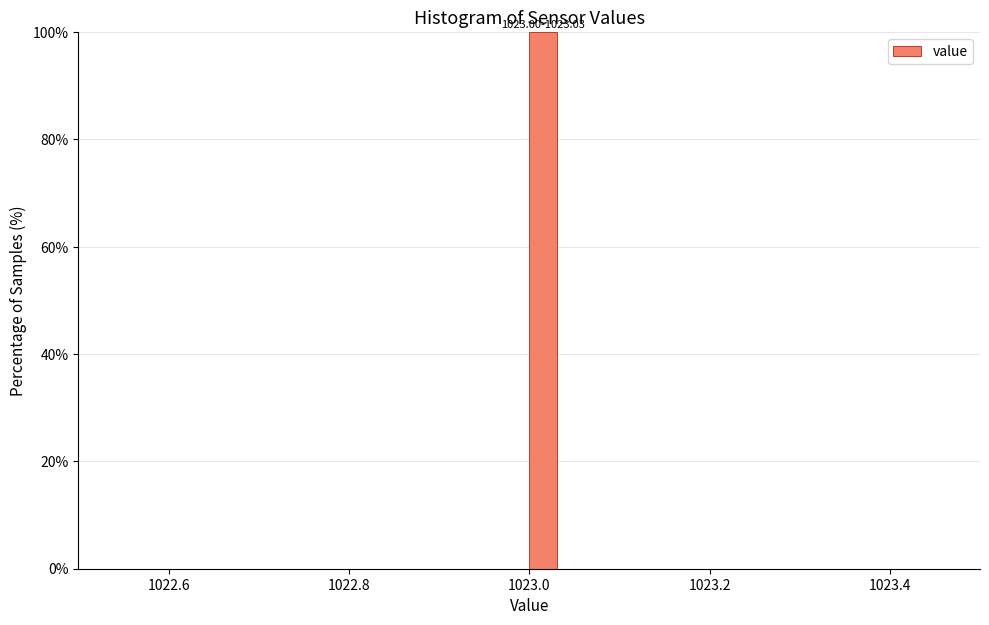

Read against the x-axis, roughly where is the centre of the tallest bar?

1023.02